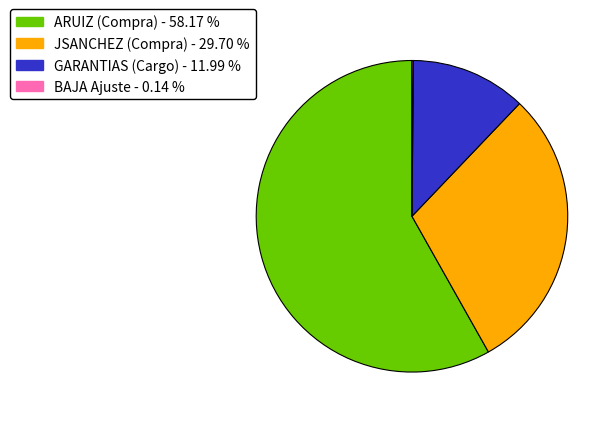

Which slice is the largest?

ARUIZ (Compra) - 58.17 %